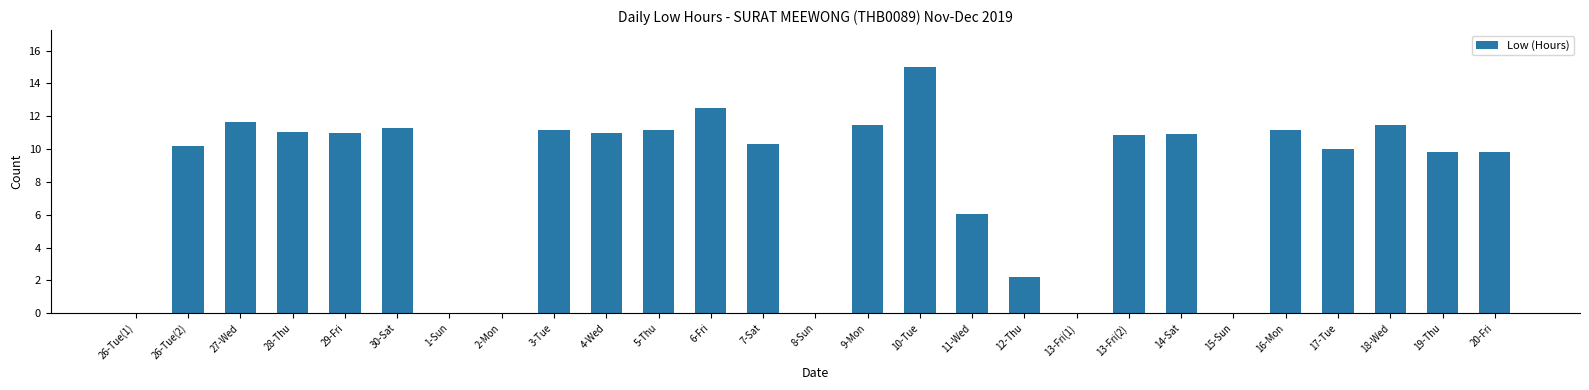

True or false: the data shows 6.3 at 15-Sun.

False